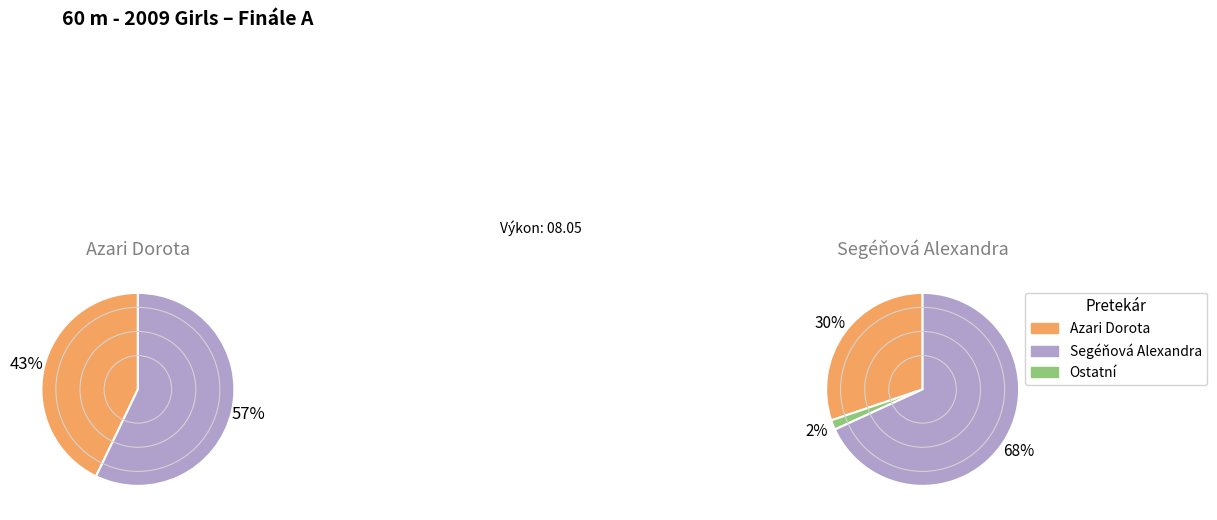

What percentage is the Segéňová Alexandra slice, to the nearest percent?

57%